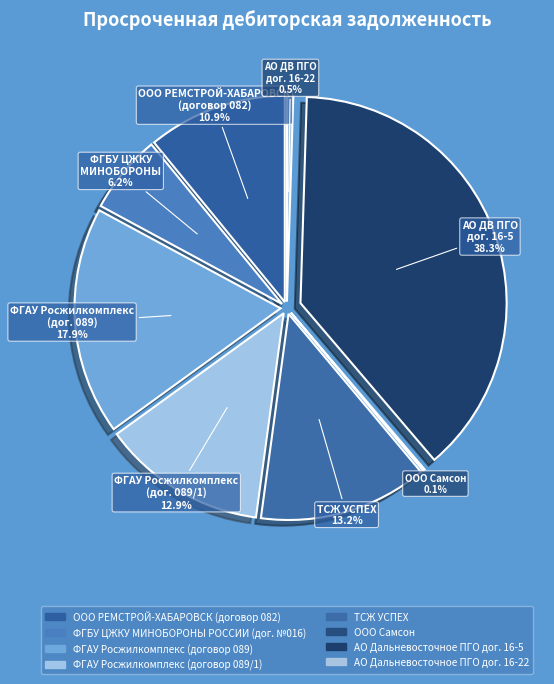

Count the number of slices in the pie.

8